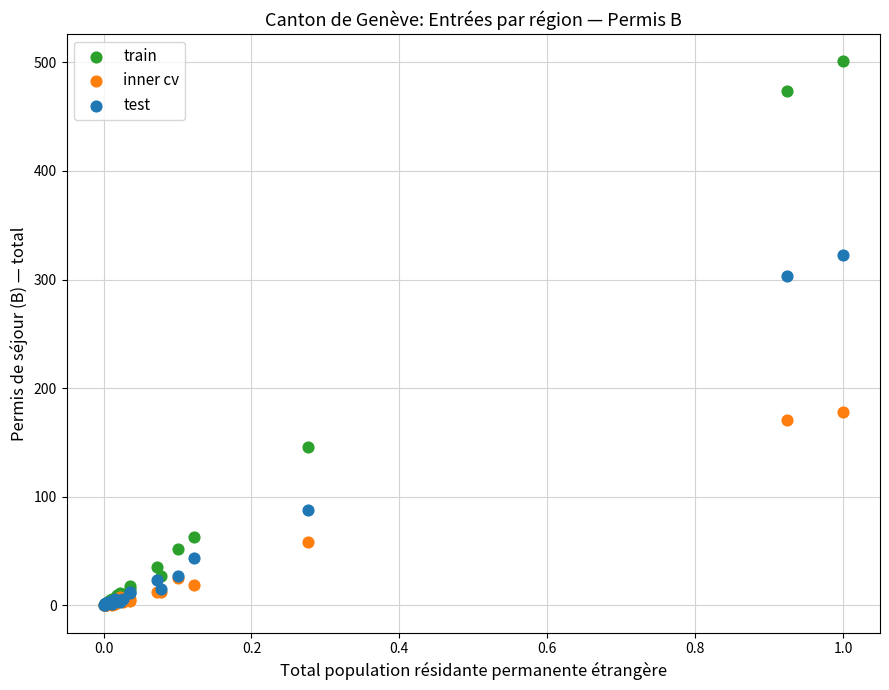

In the train series, what Y value is closest to 250?

146